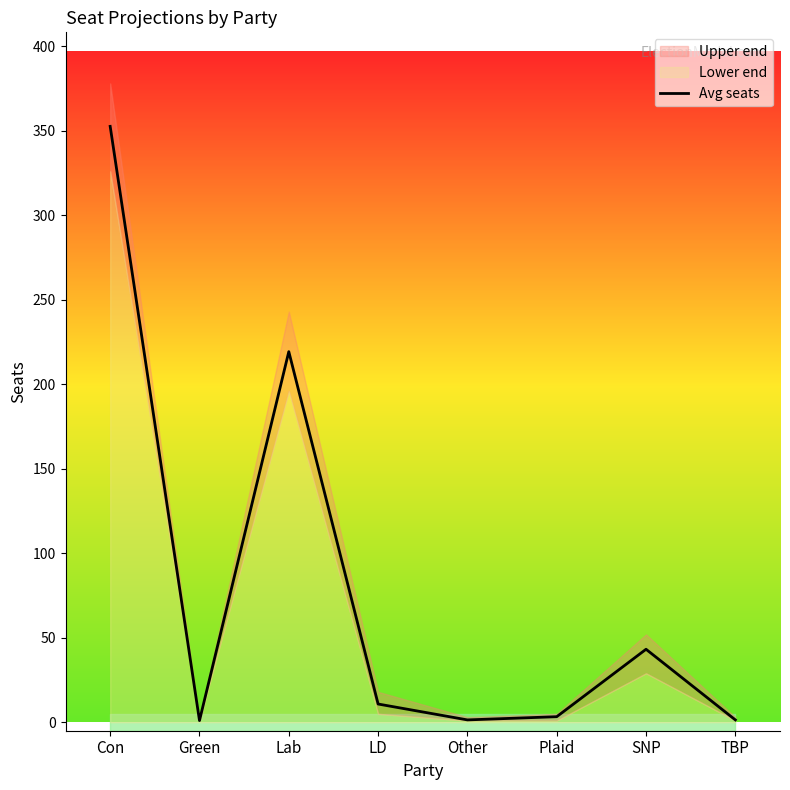

True or false: there are more than 2 points higher than both neighbors.

False